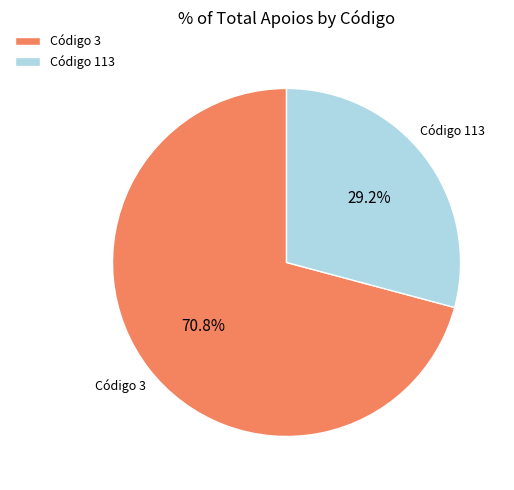

Is there any slice that represents more than half of the pie?

Yes